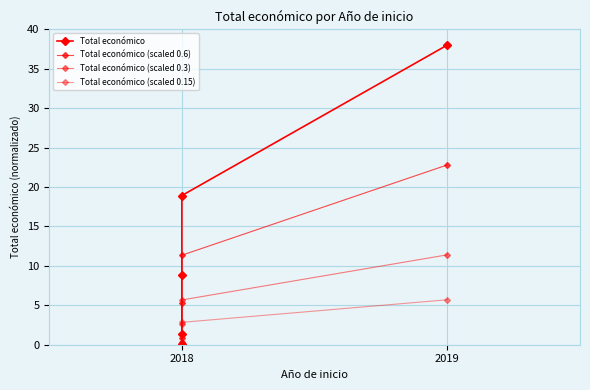

What is the total value across all series at 2018?

0.2